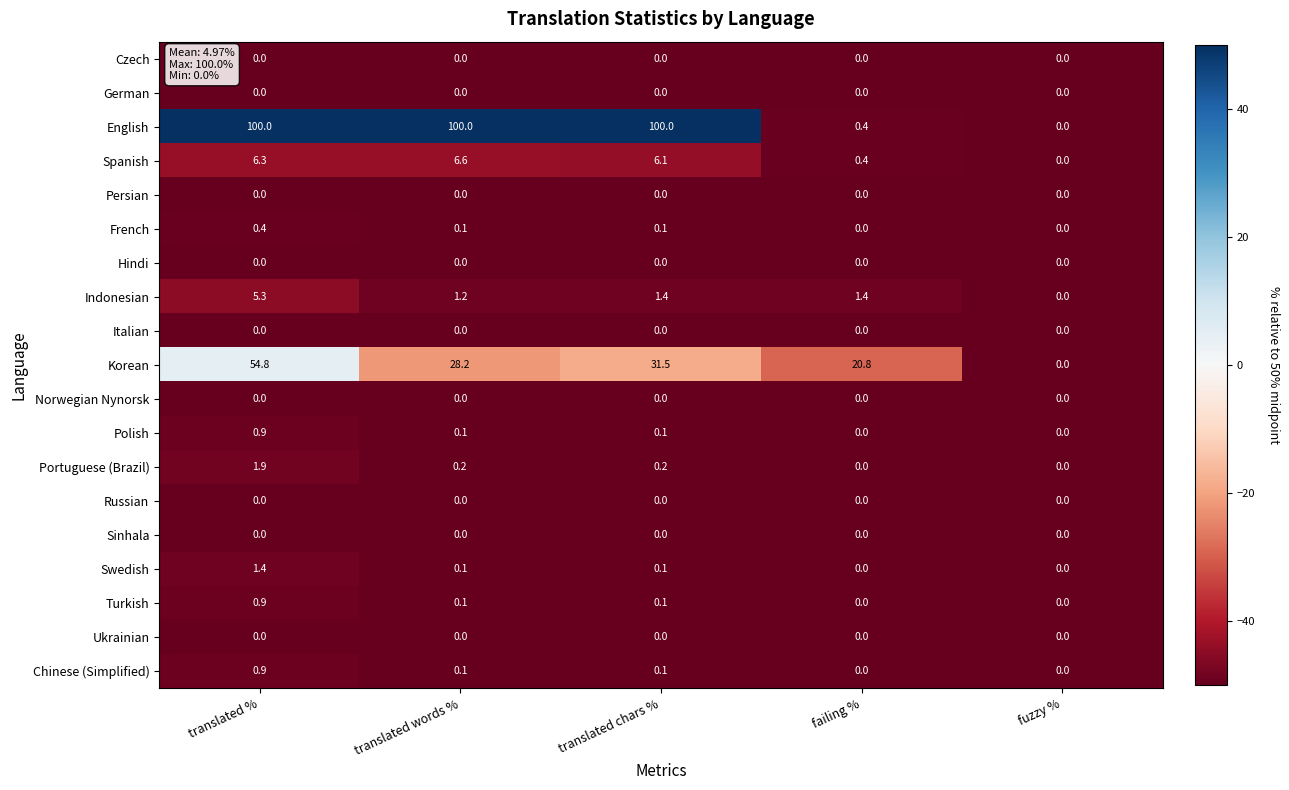

What is the maximum value shown in the chart?

100.0